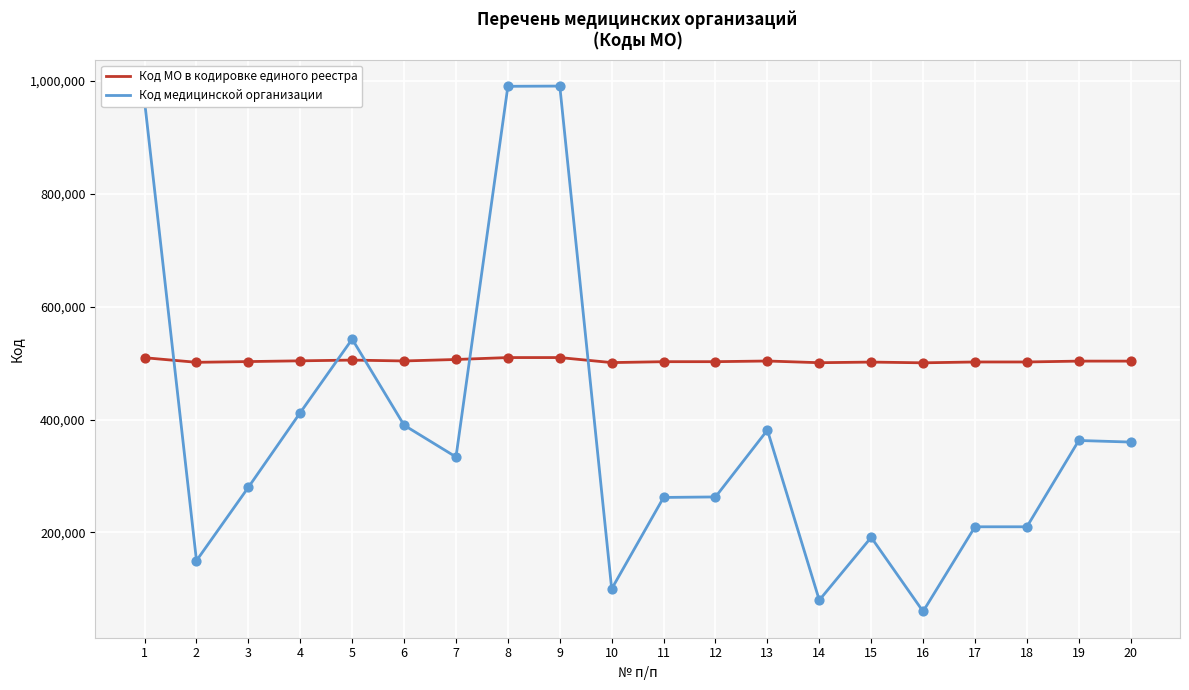

Between 9 and 14, which series saw the biggest shift?

Код медицинской организации